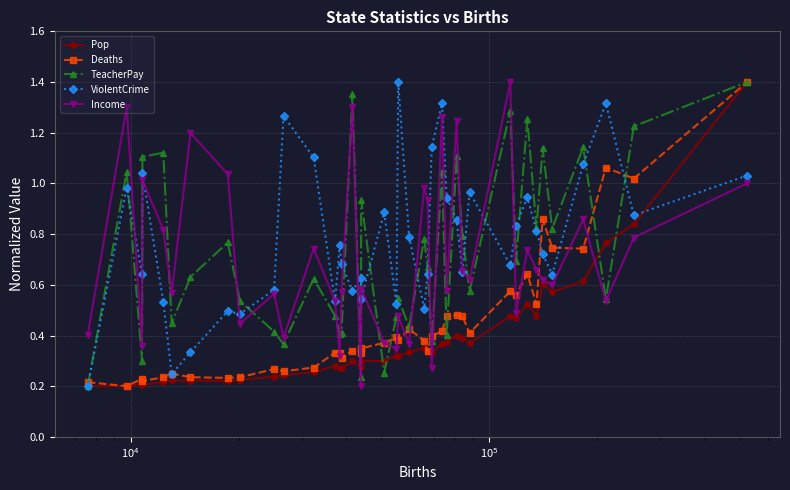

How many interior local valleys does the TeacherPay series have?

14